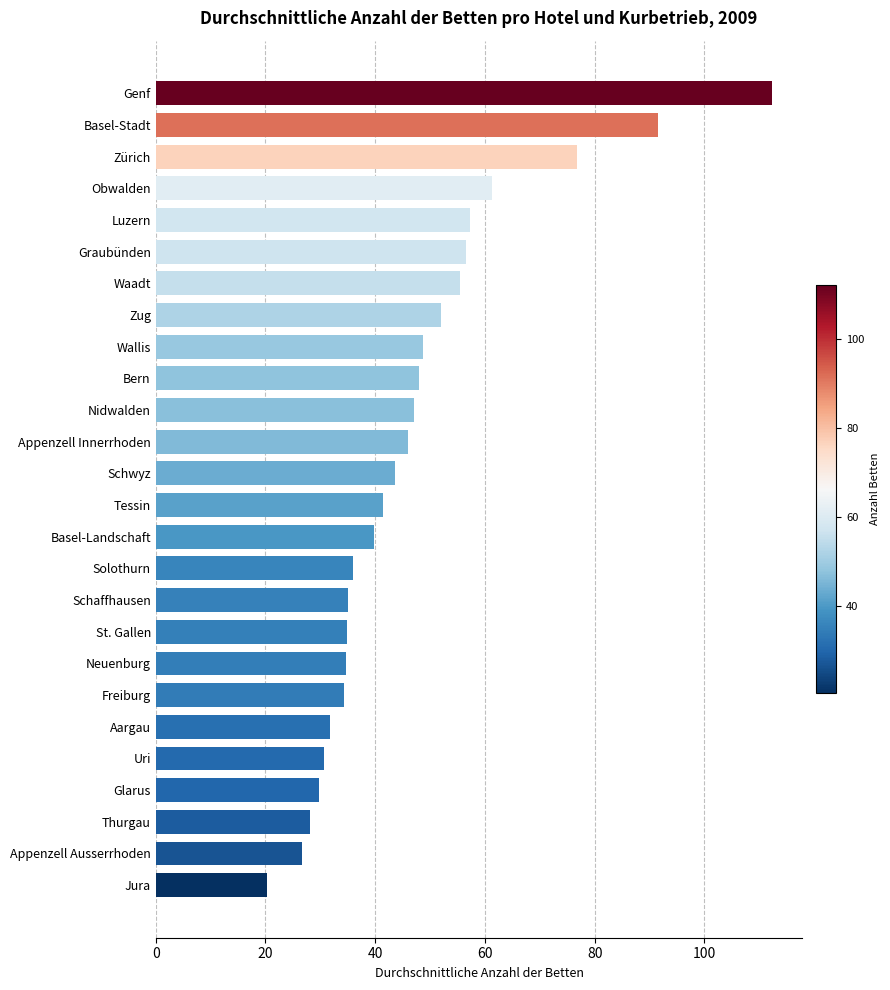

True or false: the data shows 15.1 at Uri.

False